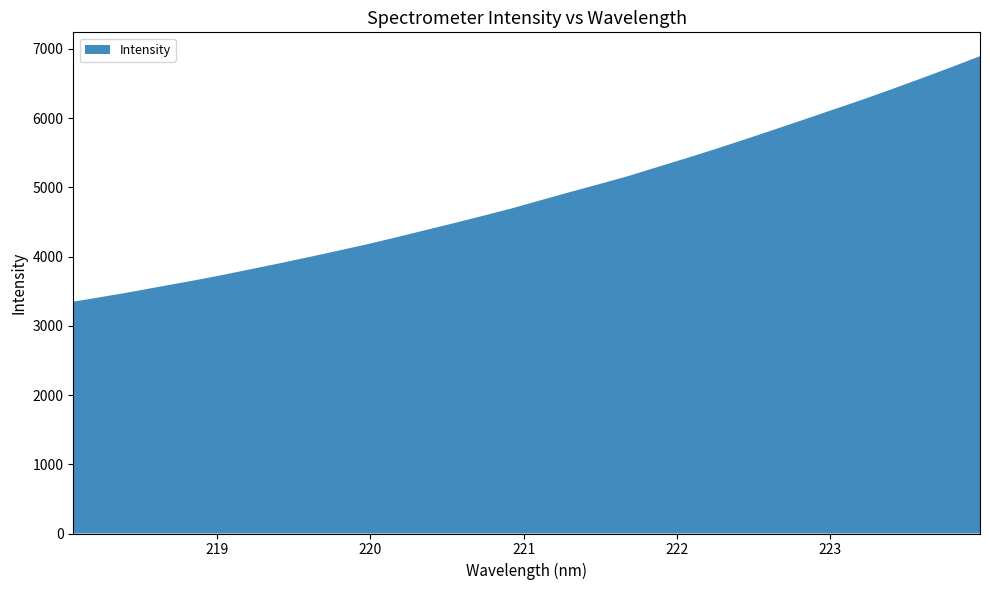

Reading left to right, what are all the values shown in this chart?

218.0596=3348.6	218.2508=3418.8	218.442=3491.7	218.6332=3569.5	218.8244=3645.8	219.0156=3726.0	219.2067=3812.8	219.3979=3899.0	219.589=3988.8	219.7801=4080.6	219.9712=4174.5	220.1623=4274.7	220.3533=4379.5	220.5444=4482.8	220.7354=4589.7	220.9264=4698.7	221.1174=4817.9	221.3083=4935.4	221.4993=5050.4	221.6902=5167.7	221.8812=5298.7	222.0721=5427.6	222.263=5561.0	222.4538=5699.6	222.6447=5840.4	222.8355=5982.8	223.0264=6127.0	223.2172=6270.5	223.408=6421.7	223.5987=6575.4	223.7895=6733.2	223.9802=6894.9